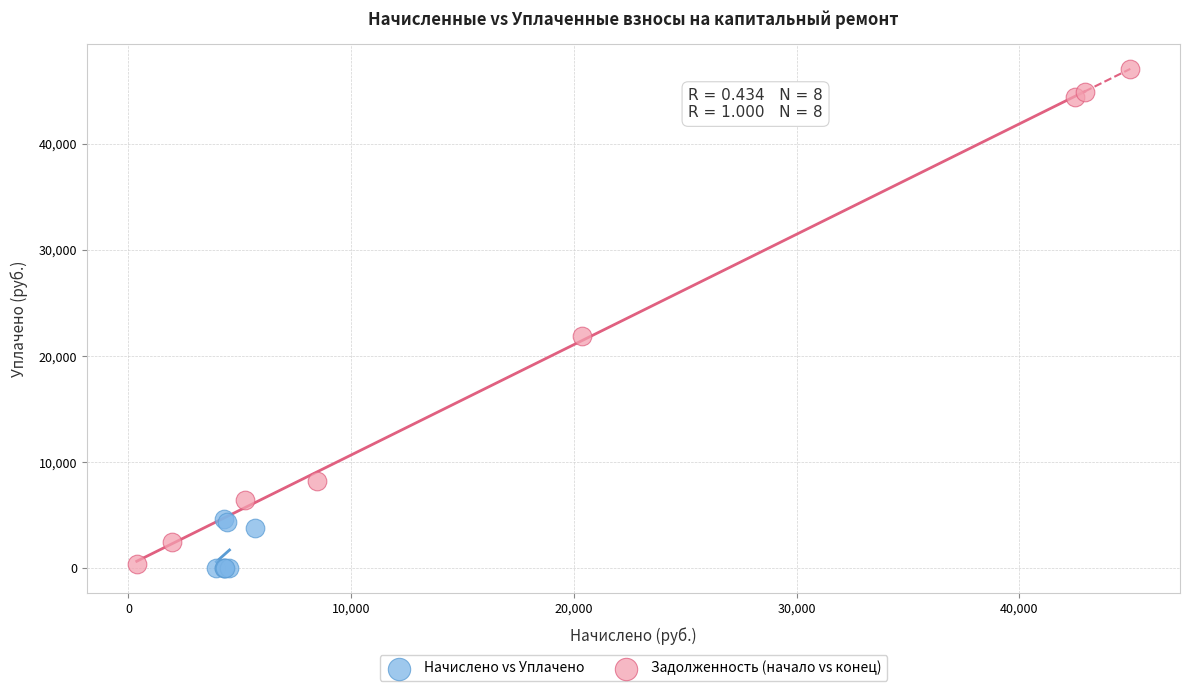

What are all the series names shown in the legend?

Начислено vs Уплачено, Задолженность (начало vs конец)